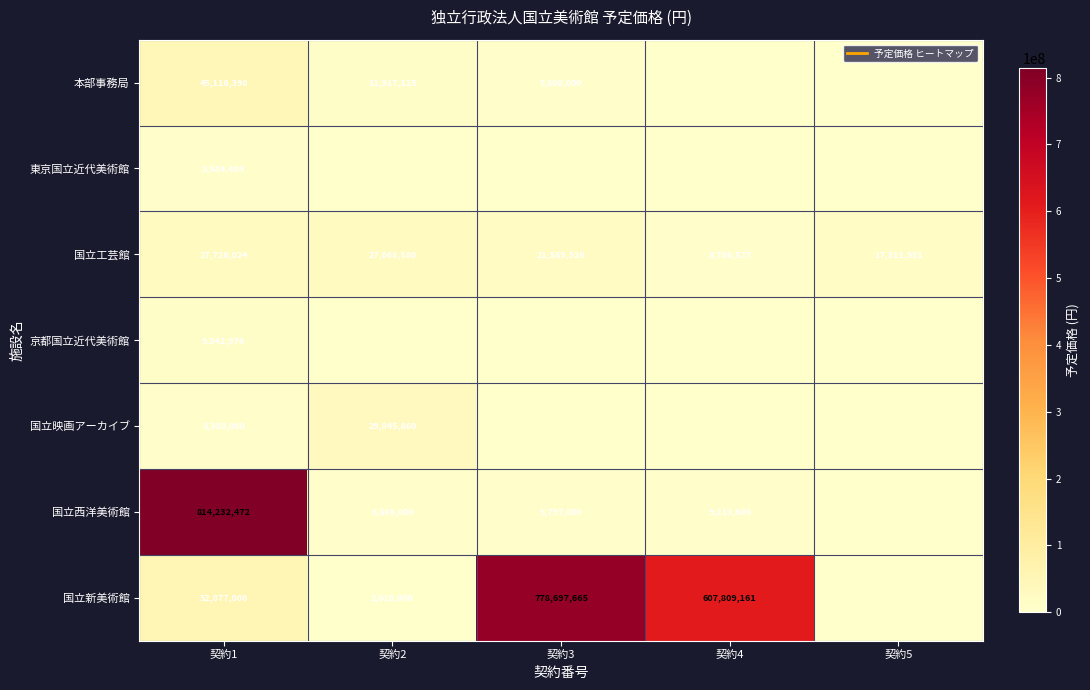

Which series has the widest spread of values?

国立西洋美術館